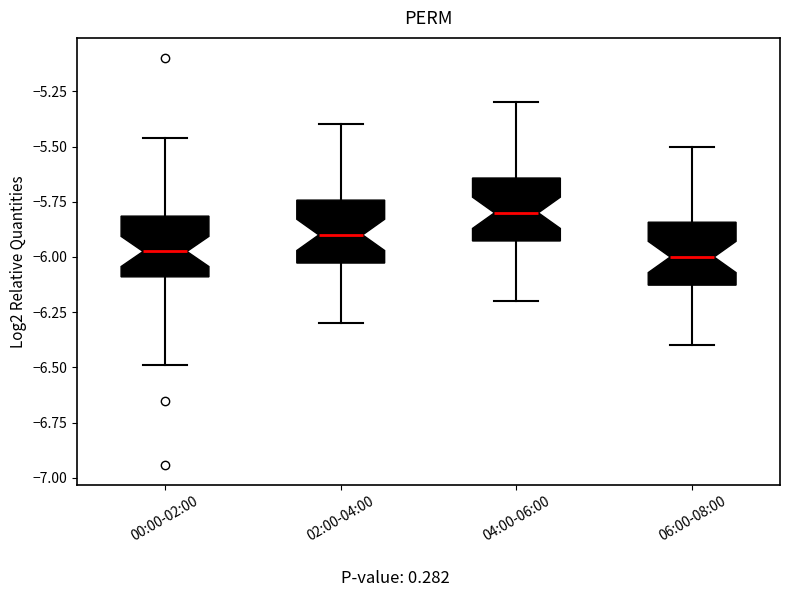

Where does the upper whisker of the box for 00:00-02:00 end on the y-axis? The values are not printed on the chart, so give them approximately, as read against the axis.

-5.45